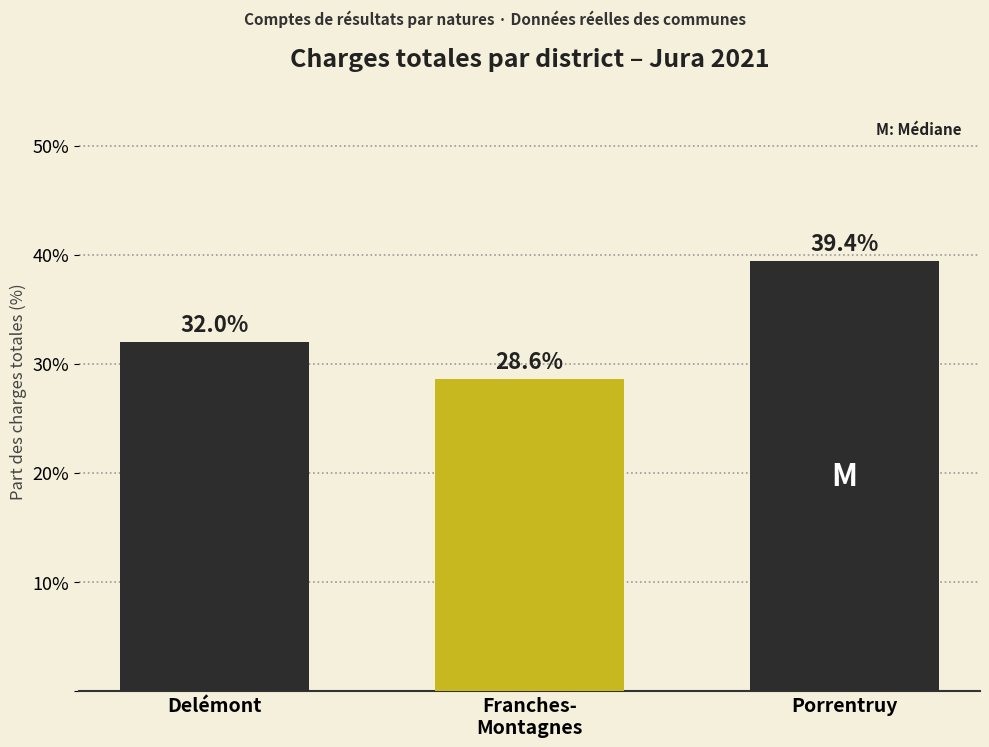

Reading right to left, transcribe all the data shown in this chart.

39.4	28.6	32.0